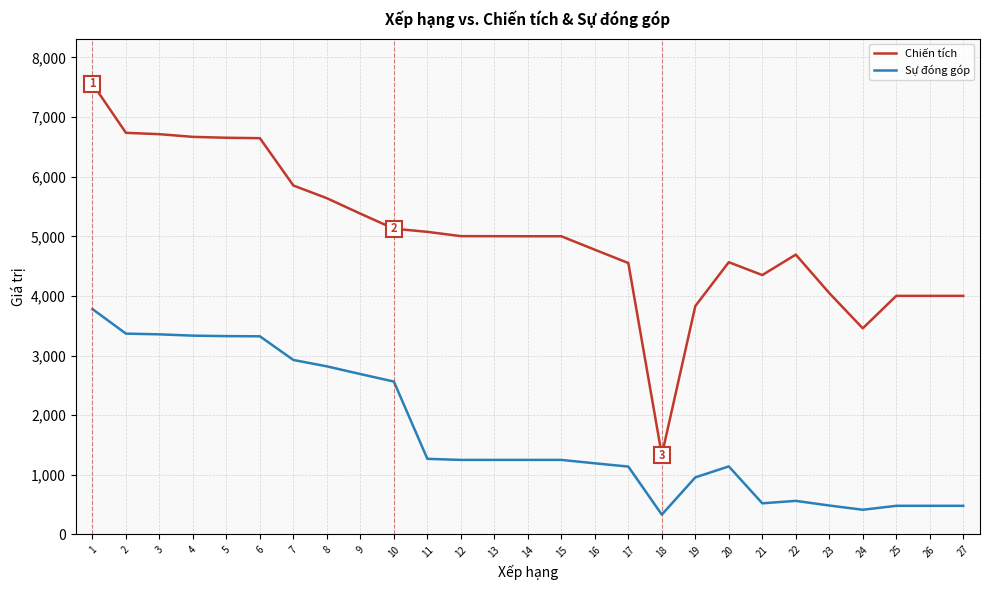

Where does the Chiến tích series first go above 5001?

1